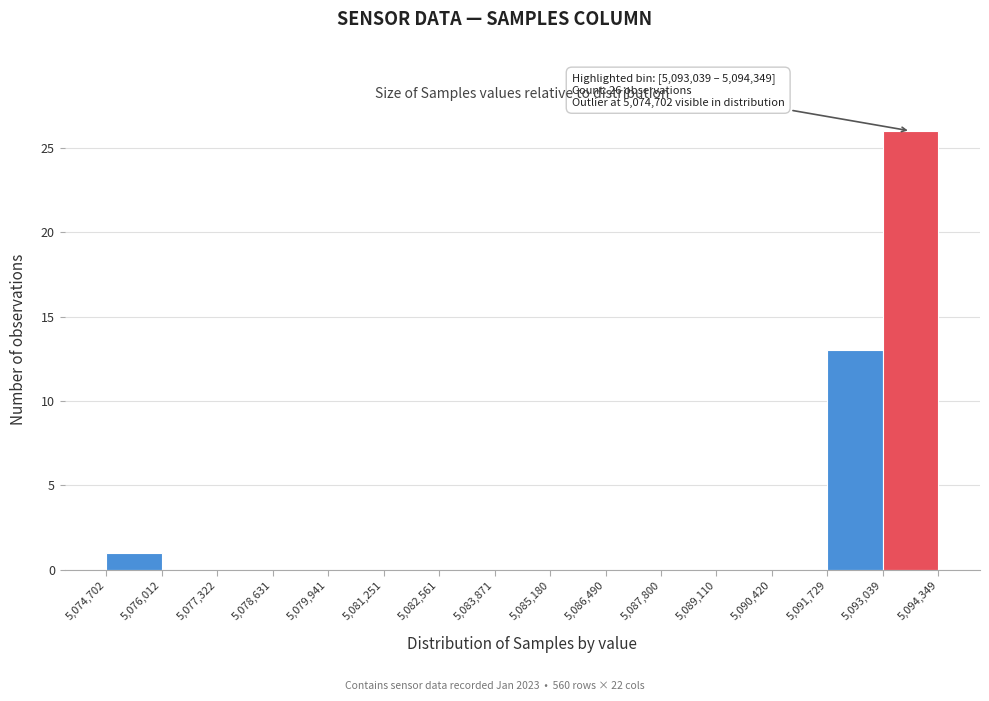

Which range on the x-axis has the tallest bar?

5,093,039 to 5,094,349